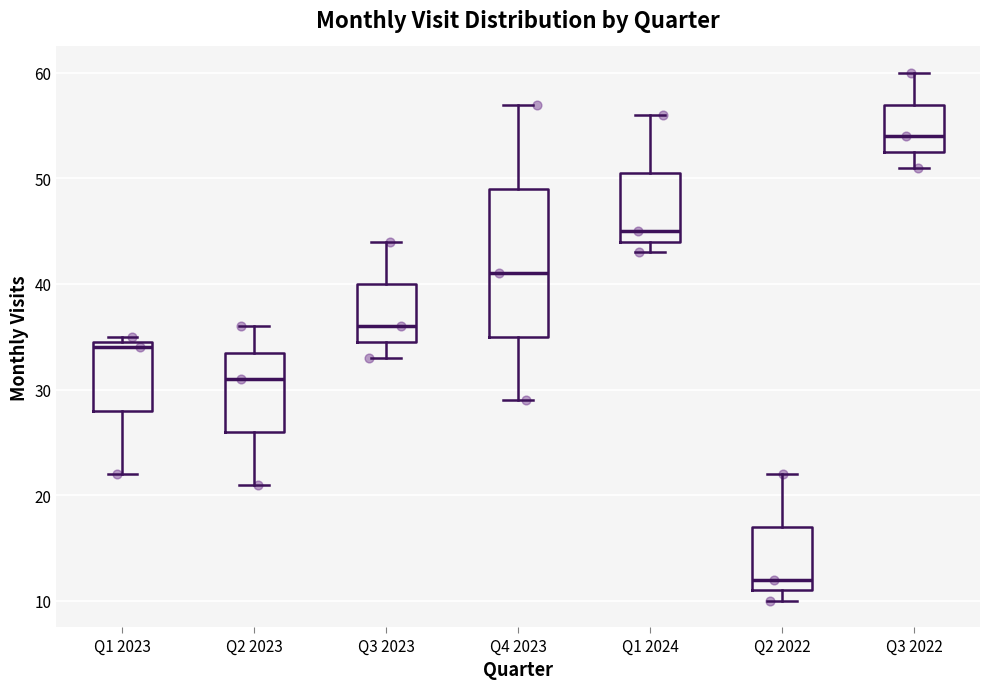

Reading left to right, read every box against the y-axis: the position of its median line, the range the box covers, and the ends of its whiskers. The values are not printed on the chart, so give them approximately, as read against the axis.

Q1 2023: median 34, box 28 to 35, whiskers 22 to 35 (just above the box's upper edge)
Q2 2023: median 31, box 26 to 34, whiskers 21 to 36
Q3 2023: median 36, box 35 to 40, whiskers 33 to 44
Q4 2023: median 41, box 35 to 49, whiskers 29 to 57
Q1 2024: median 45, box 44 to 51, whiskers 43 to 56
Q2 2022: median 12, box 11 to 17, whiskers 10 to 22
Q3 2022: median 54, box 53 to 57, whiskers 51 to 60